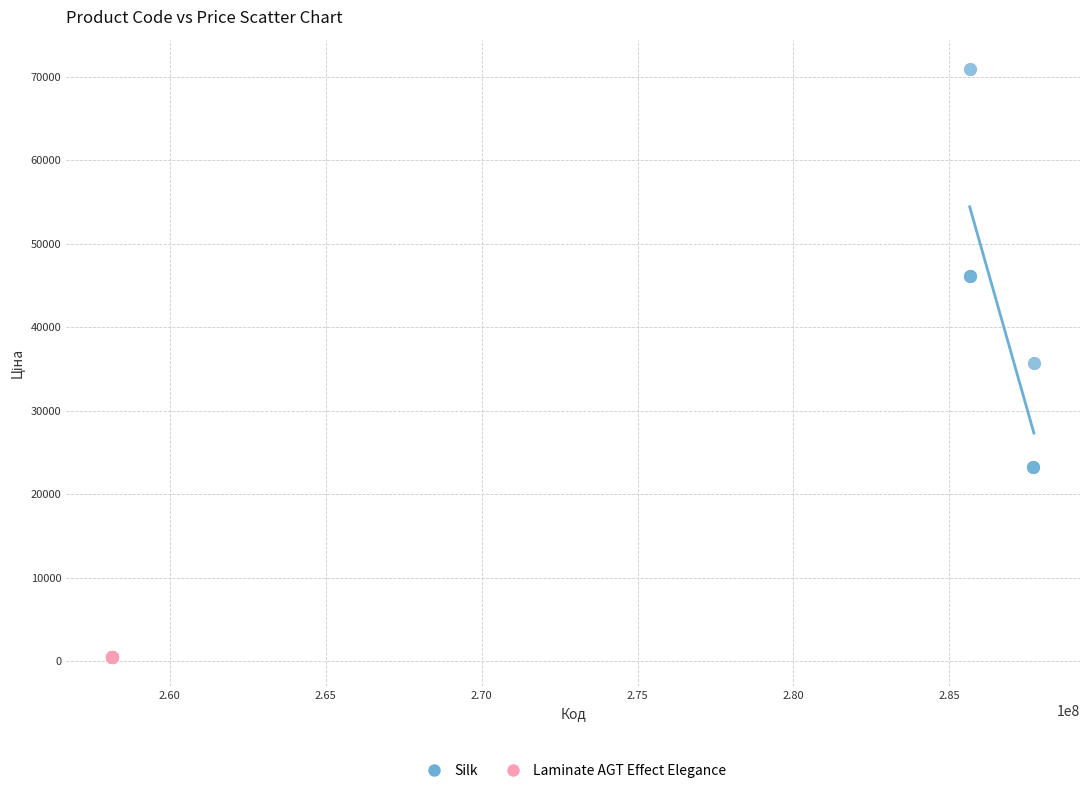

Which series contains the highest Y value?

Silk